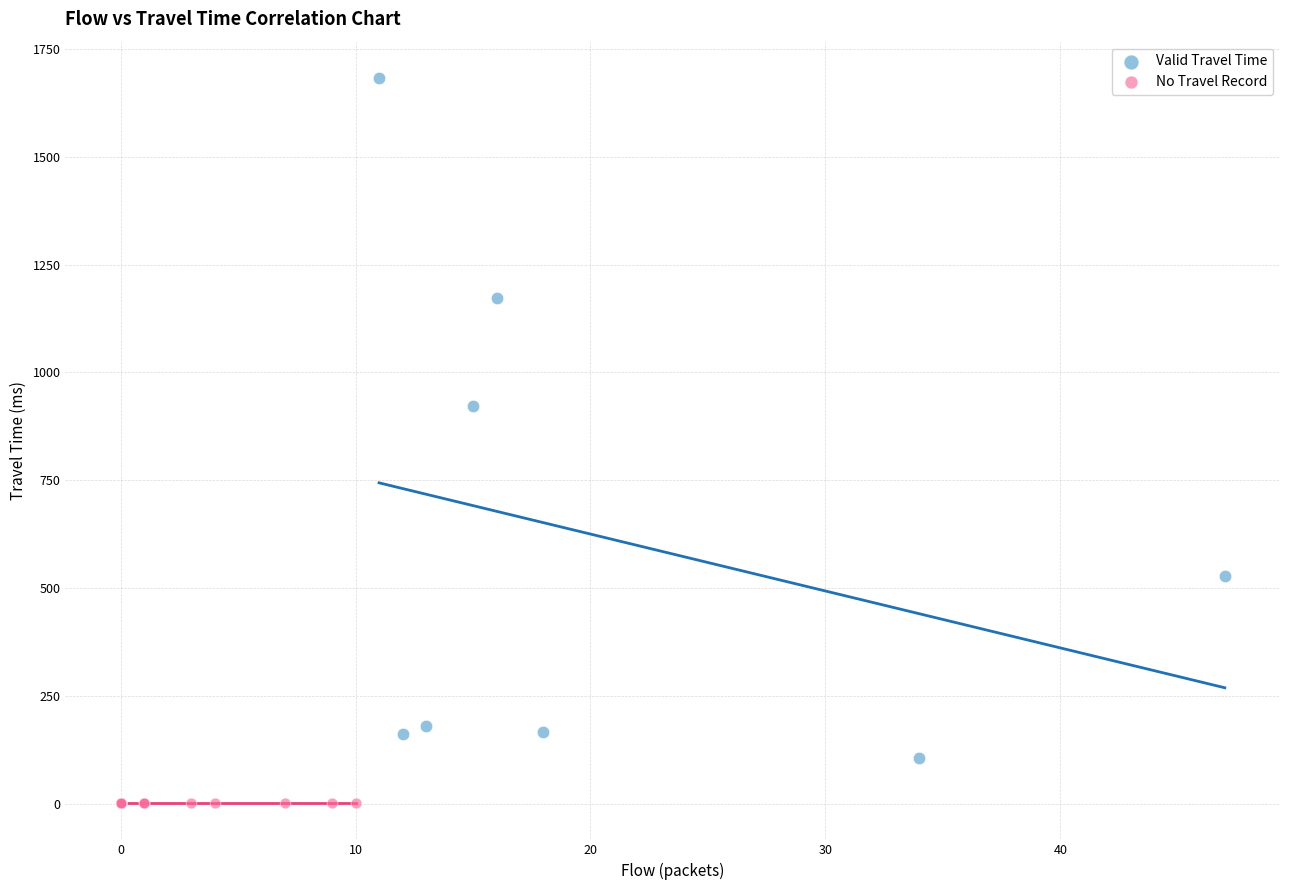

Which series reaches the minimum Y coordinate?

No Travel Record